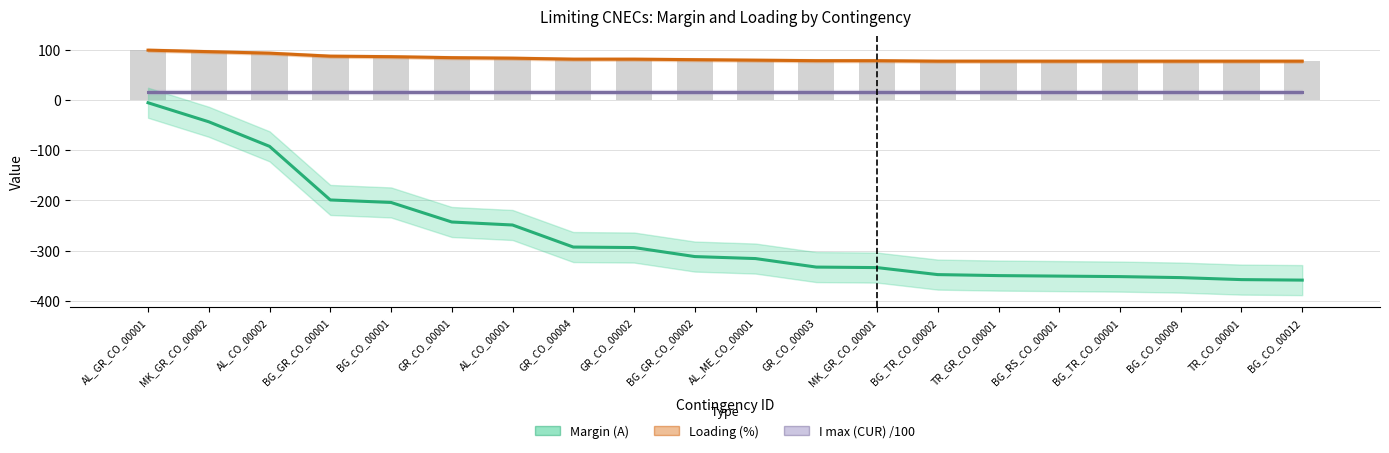

Reading left to right, transcribe all the data shown in this chart.

Margin (A): -5	-43	-92	-199	-204	-243	-249	-293	-294	-312	-316	-333	-334	-348	-350	-351	-352	-354	-358	-359
Loading (%): 100	97	94	88	87	85	84	82	82	81	80	79	79	78	78	78	78	78	78	78
I max (CUR) /100: 16	16	16	16	16	16	16	16	16	16	16	16	16	16	16	16	16	16	16	16